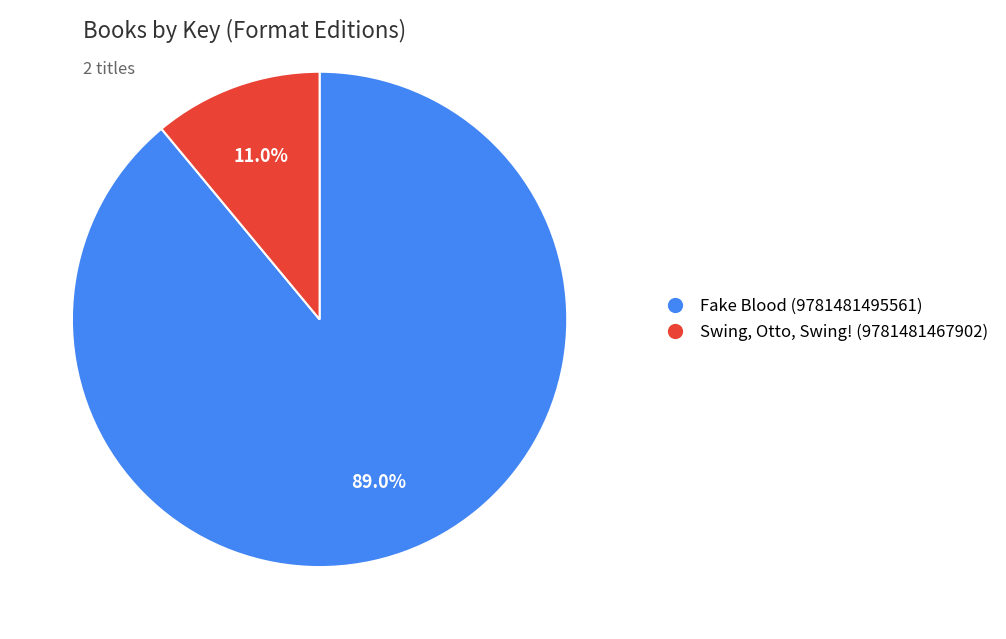

Does any single category account for the majority?

Yes